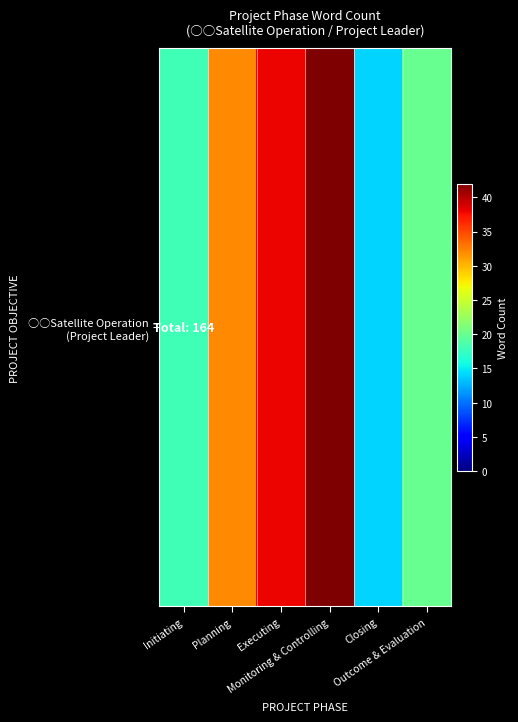

Is it true that the value at Executing is 18?

False